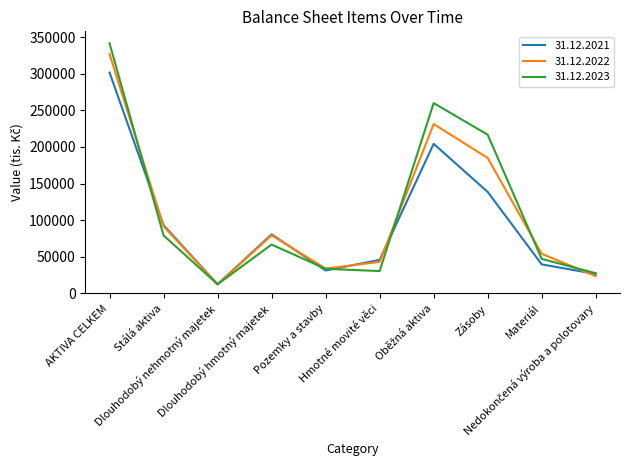

At how many categories does at least one series exceed 320508?

1